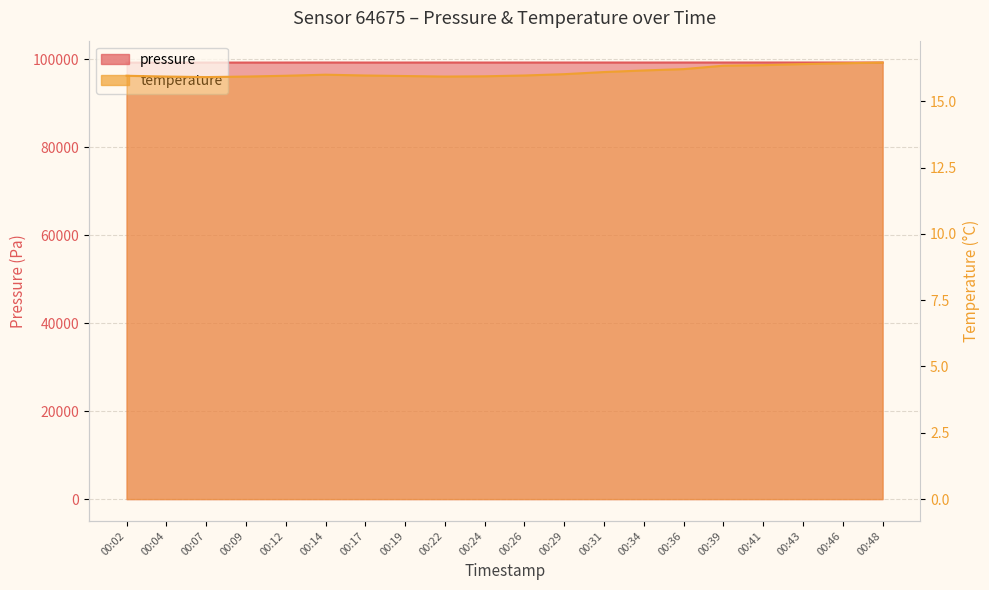

True or false: temperature has a value of 16.3 at 00:39.

True